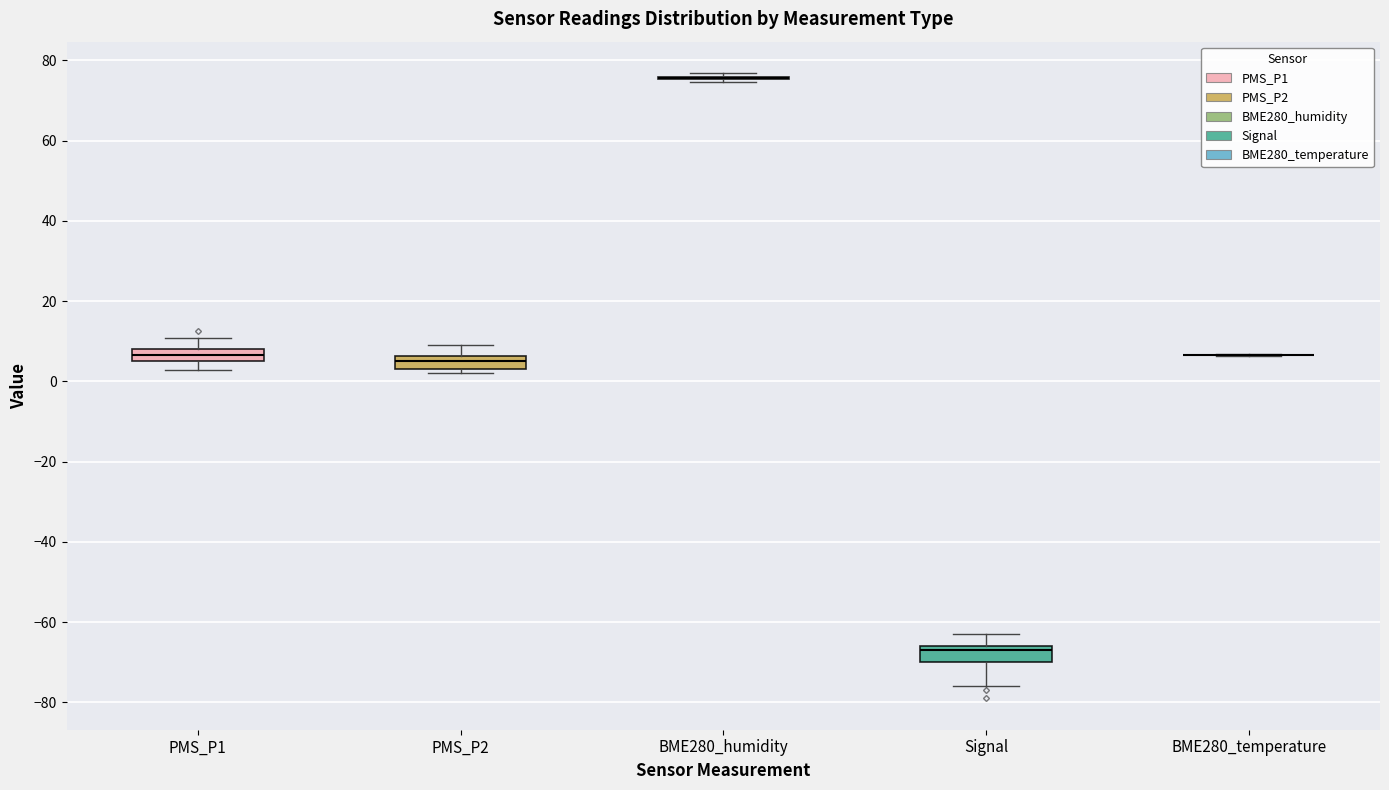

Where does the upper whisker of the box for Signal end on the y-axis? The values are not printed on the chart, so give them approximately, as read against the axis.

-62